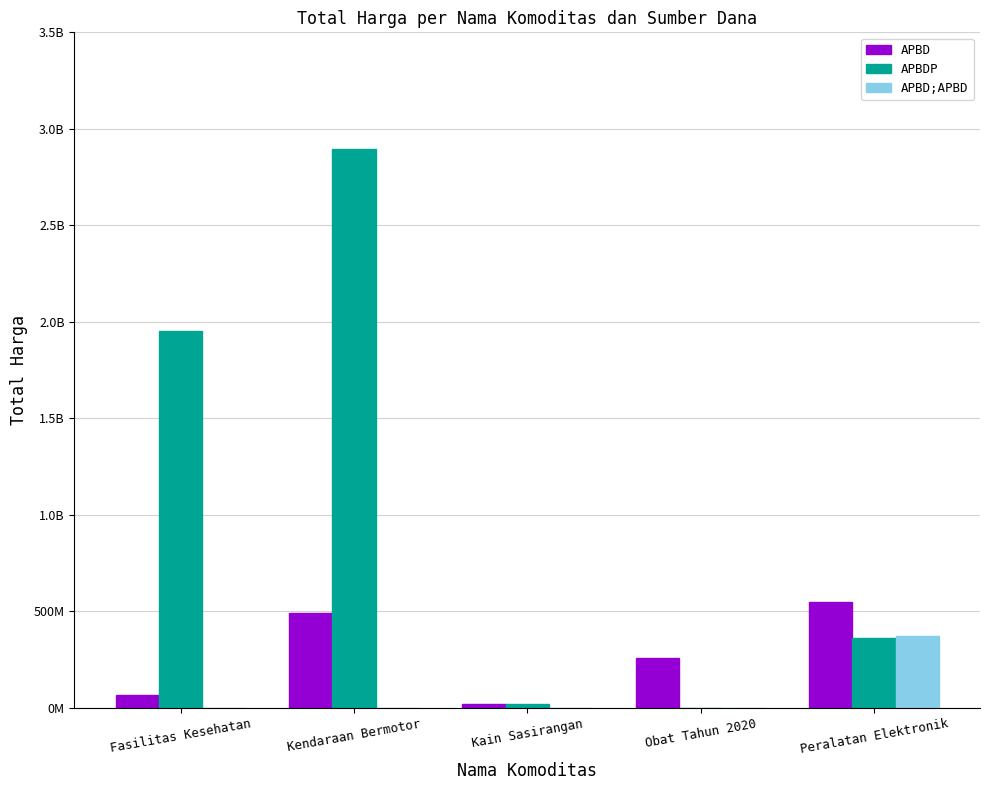

What are all the series names shown in the legend?

APBD, APBDP, APBD;APBD